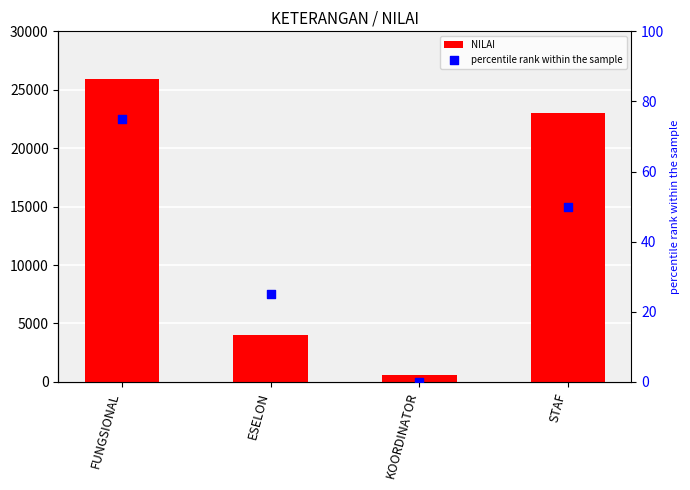

Which series has the largest total across all categories?

NILAI